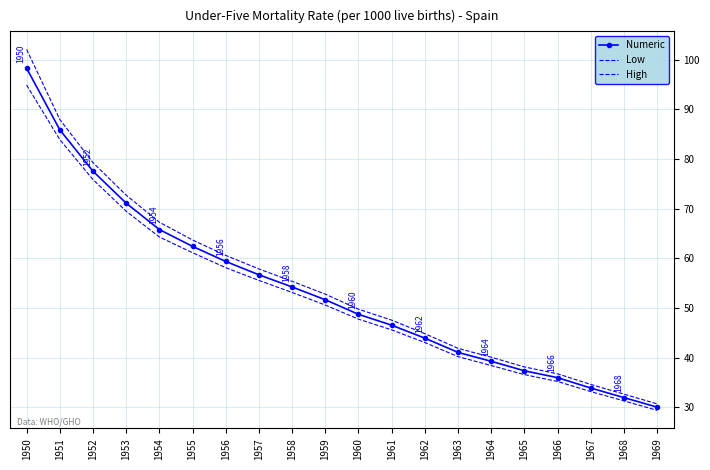

True or false: Low and Numeric intersect in this chart.

False